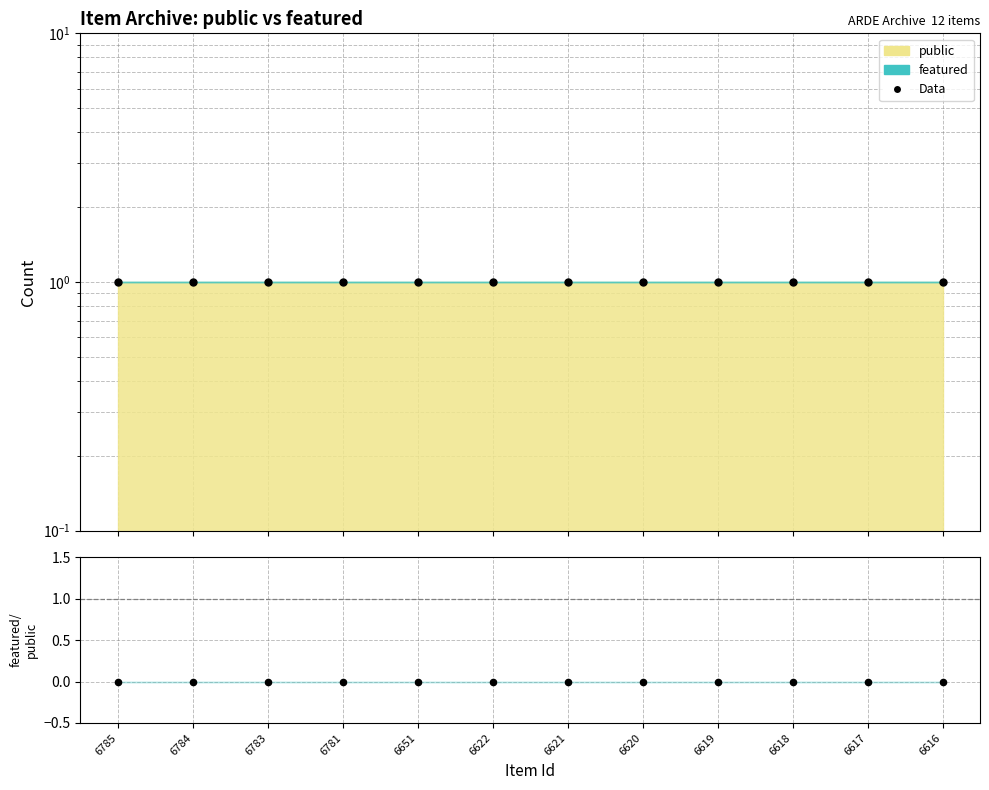

Which series has the largest total across all categories?

Data